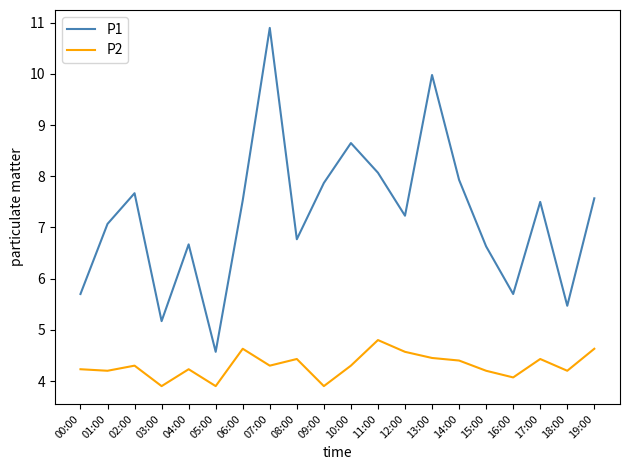

Which series has the widest spread of values?

P1